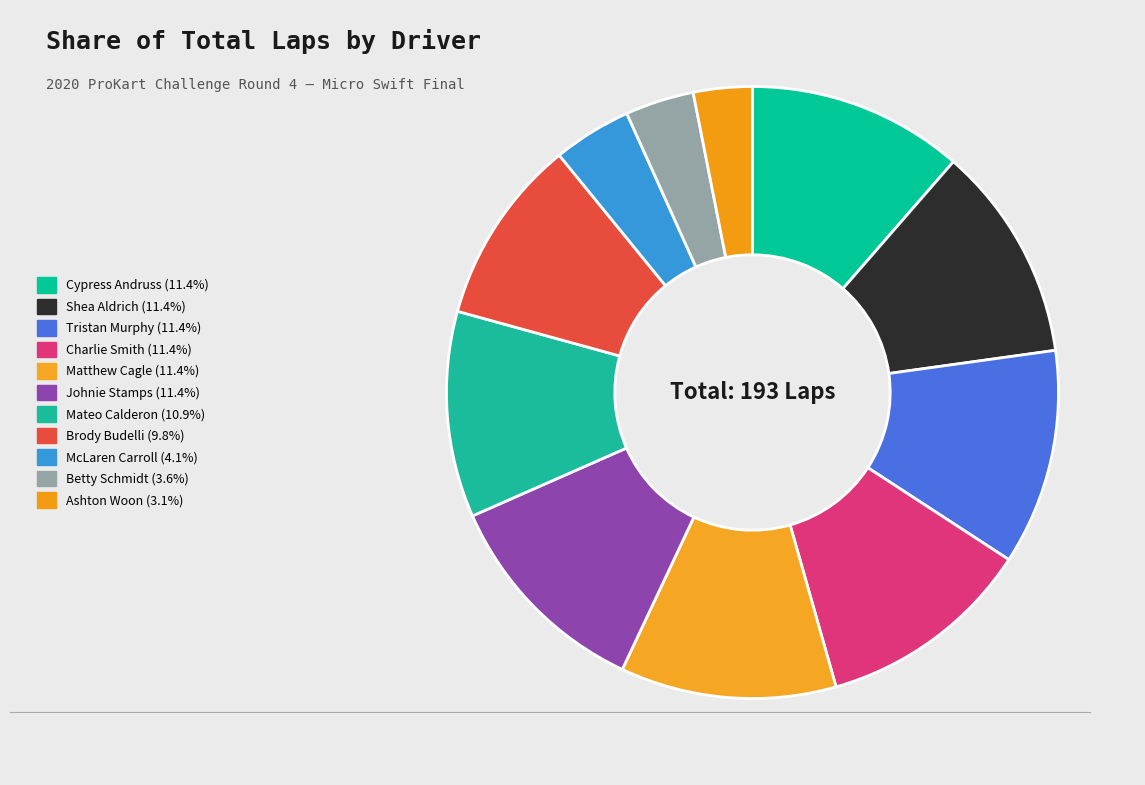

True or false: Charlie Smith accounts for 11% of the total.

True